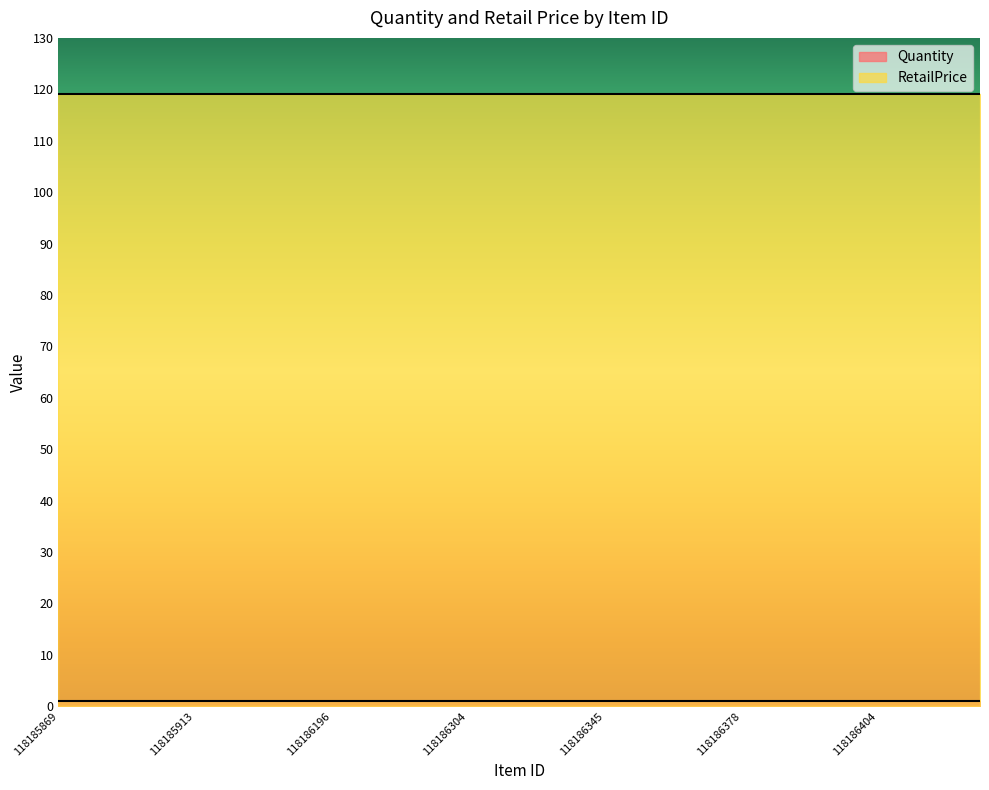

Rank the series at 118186186 from highest to lowest value.

RetailPrice, Quantity